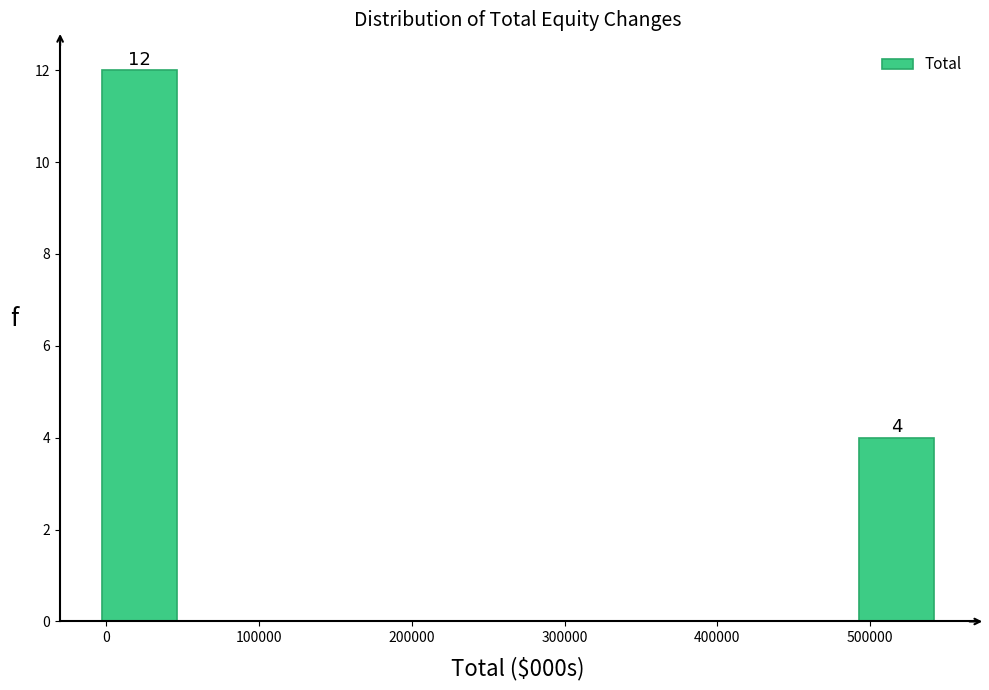

Over which range of the x-axis is the bar tallest?

0 to 50000